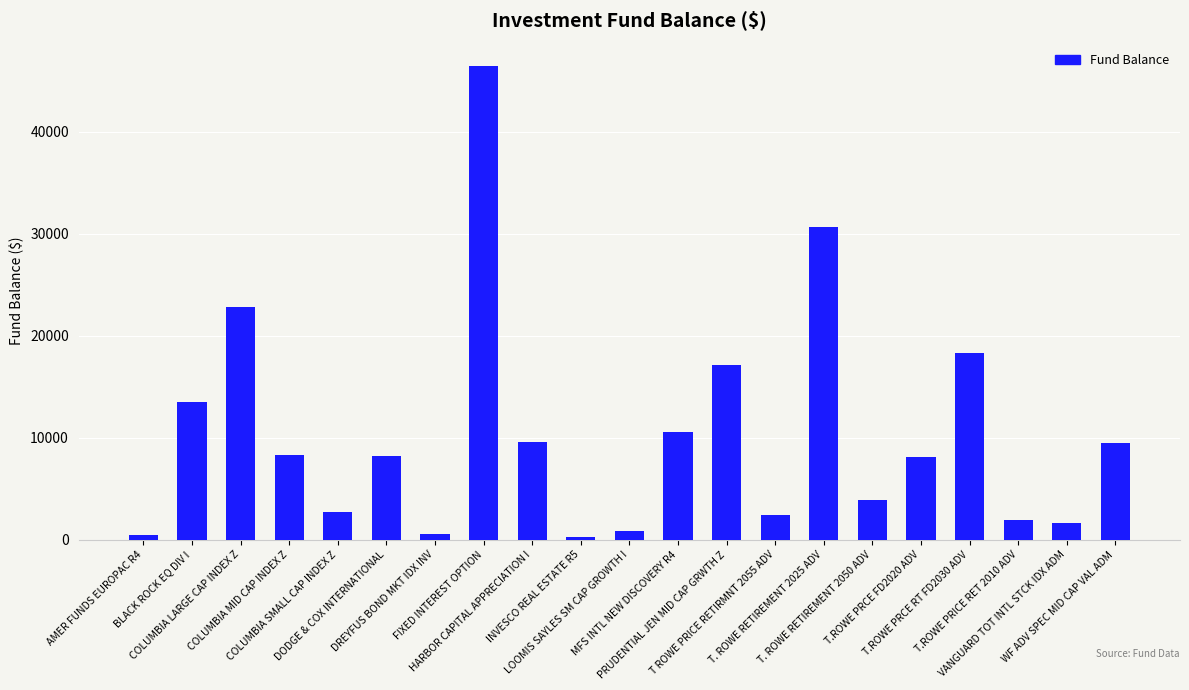

What is the value of the 19th bar from the left?

1941.5